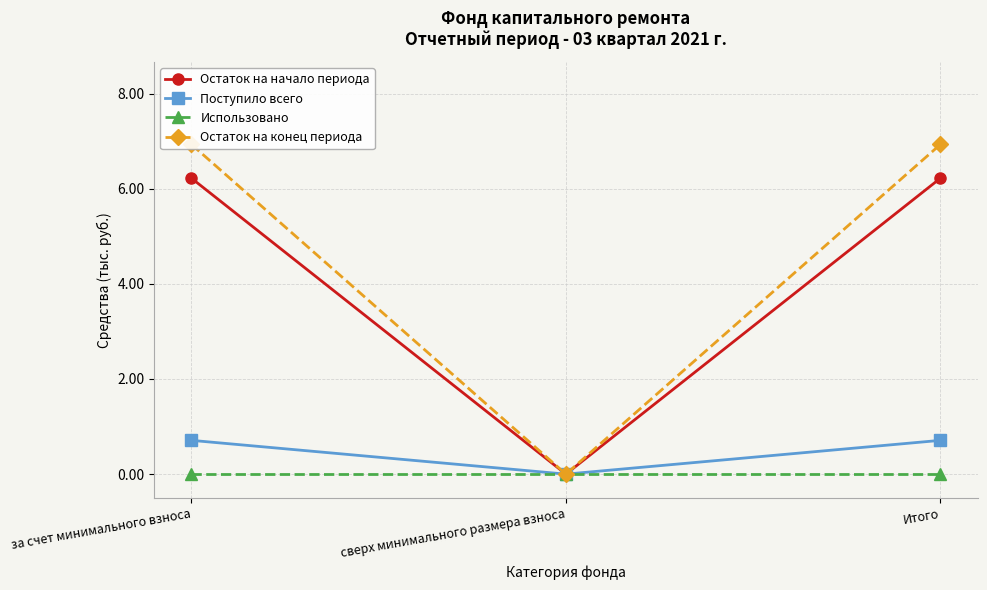

How many lines are shown in the chart?

4